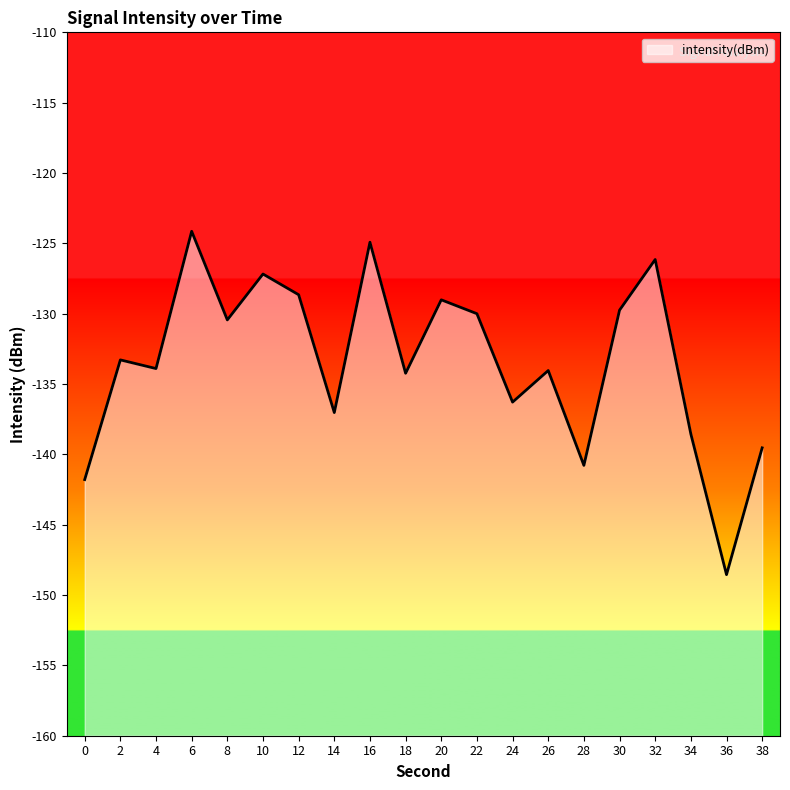

The chart shows a value of -180.2 at 2. True or false?

False